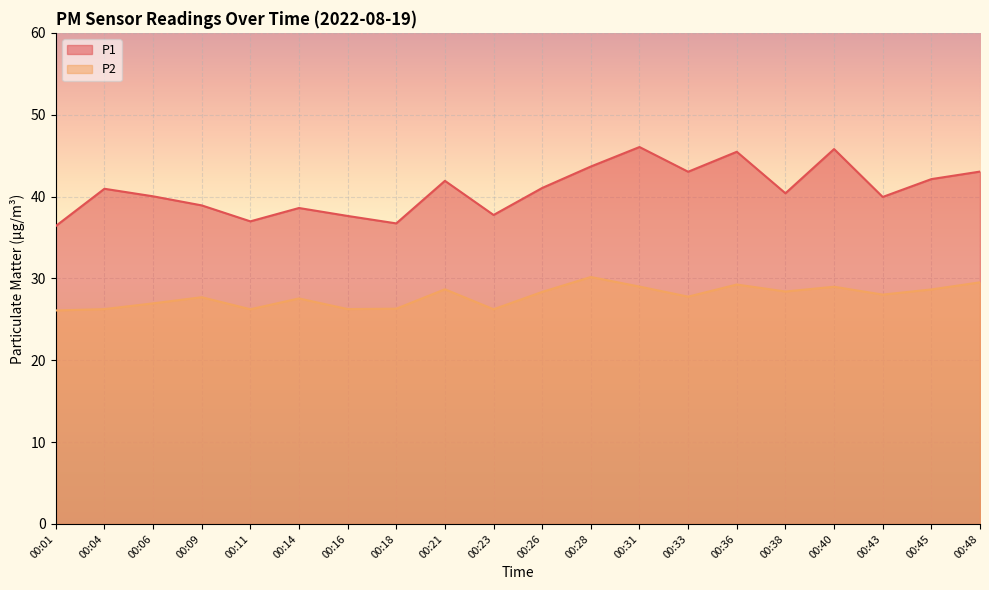

Which has a higher value, 00:43 or 00:33?

00:33